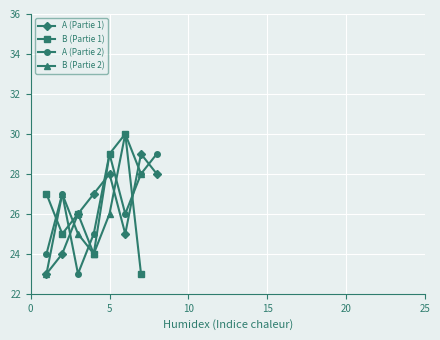

What are all the series names shown in the legend?

A (Partie 1), B (Partie 1), A (Partie 2), B (Partie 2)